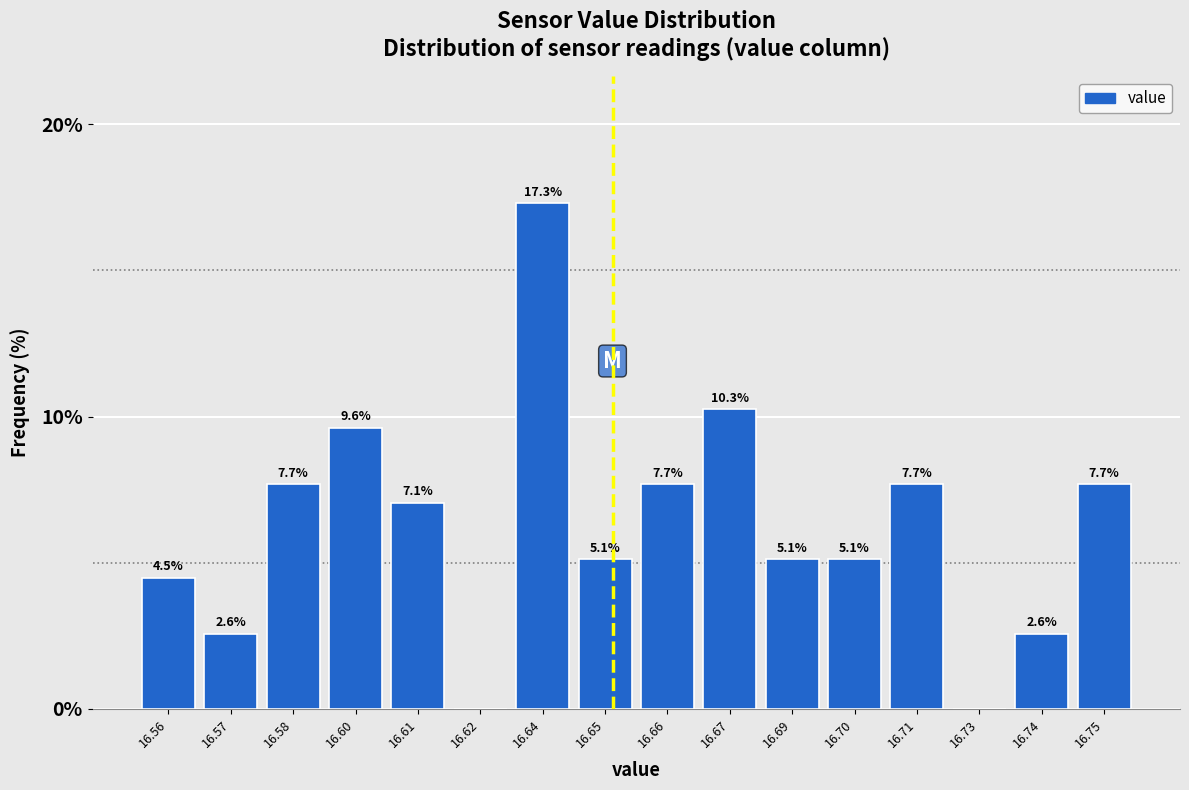

Reading left to right, transcribe all the data shown in this chart.

16.56=4.5	16.57=2.6	16.58=7.7	16.60=9.6	16.61=7.1	16.62=0.0	16.64=17.3	16.65=5.1	16.66=7.7	16.67=10.3	16.69=5.1	16.70=5.1	16.71=7.7	16.73=0.0	16.74=2.6	16.75=7.7